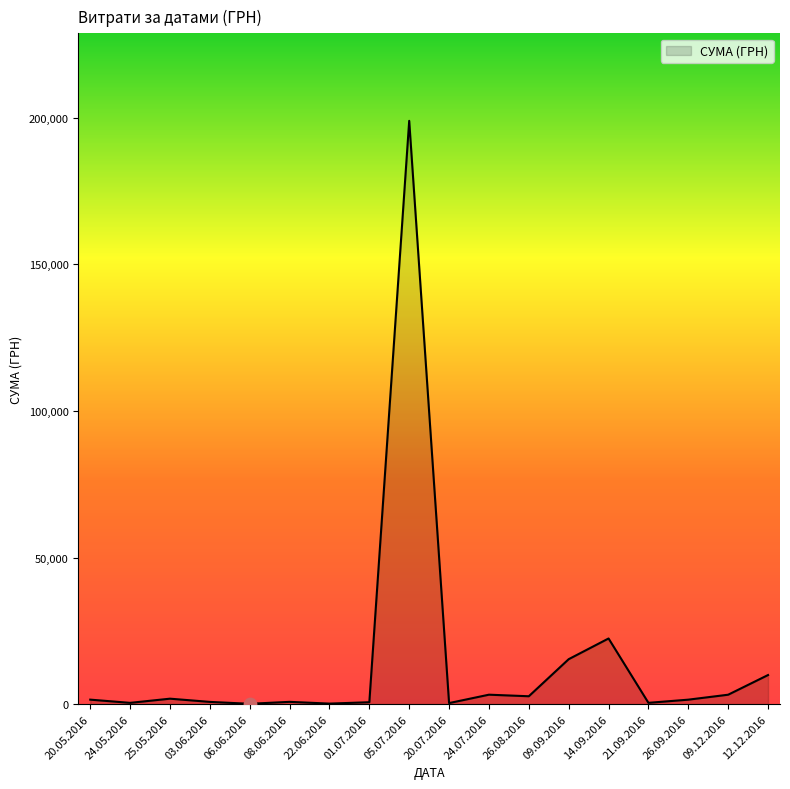

Which has a higher value, 26.08.2016 or 14.09.2016?

14.09.2016